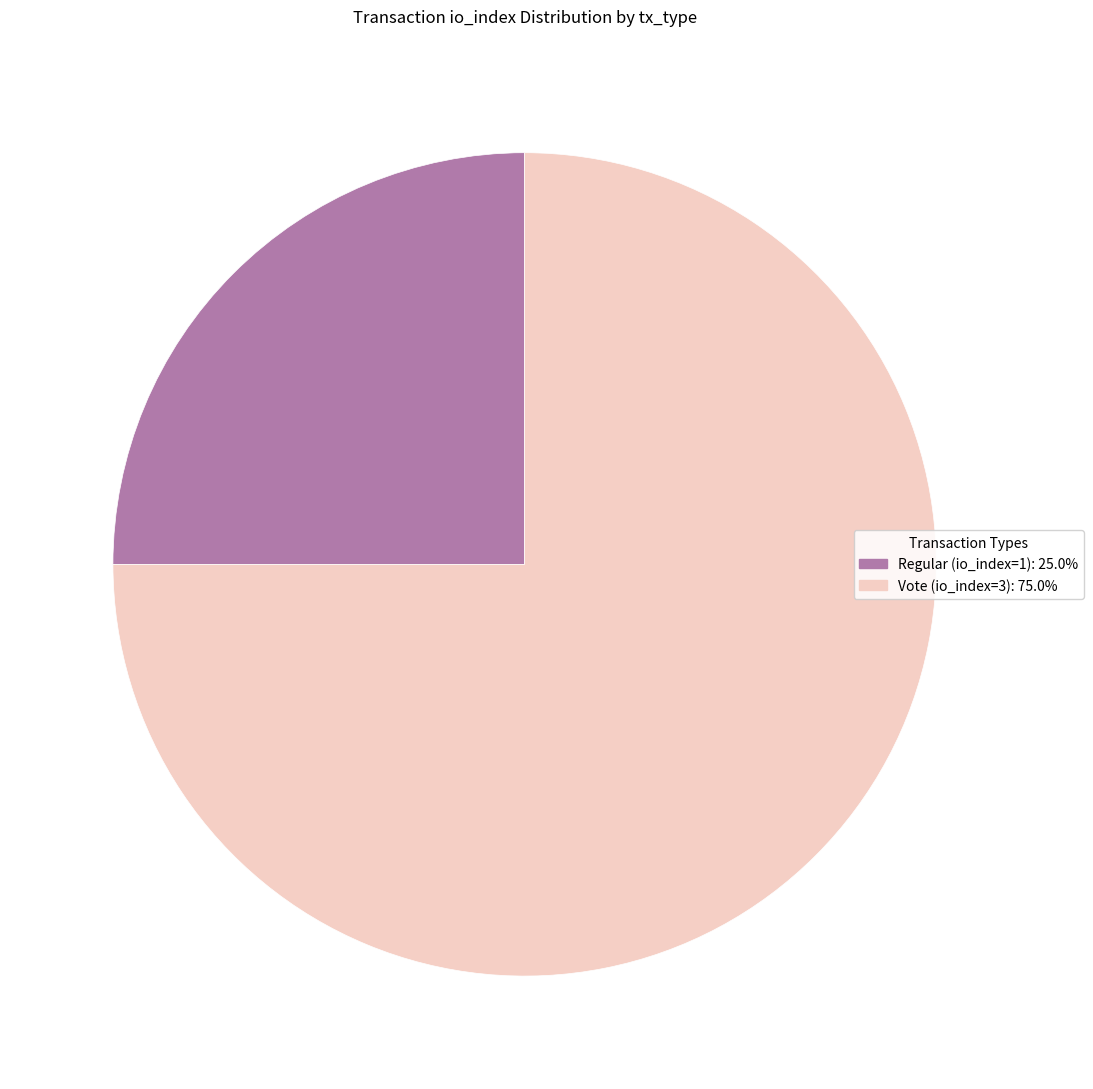

Is there a majority slice in this chart?

Yes